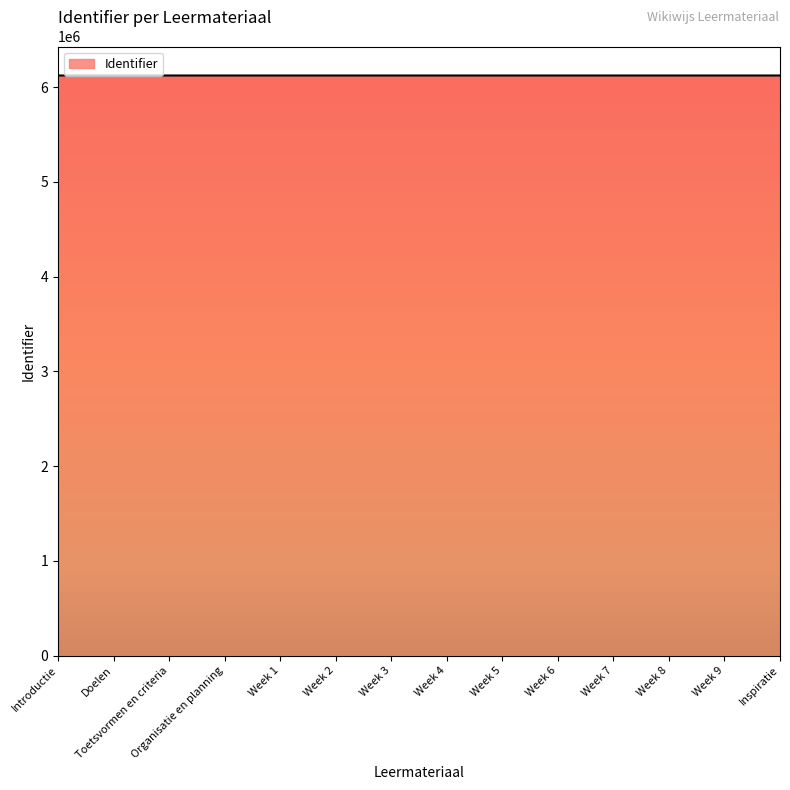

What is the approximate value at Organisatie en planning?

6121393